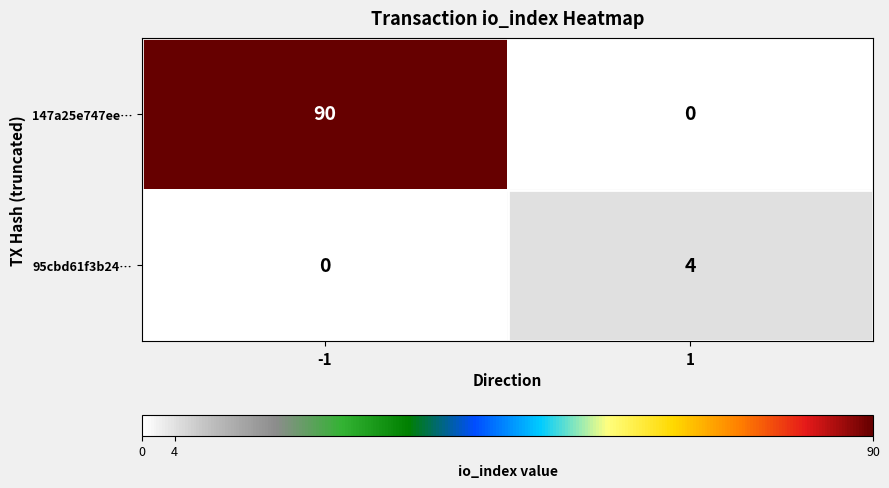

What is the sum of the 147a25e747ee… values at -1 and 1?

90